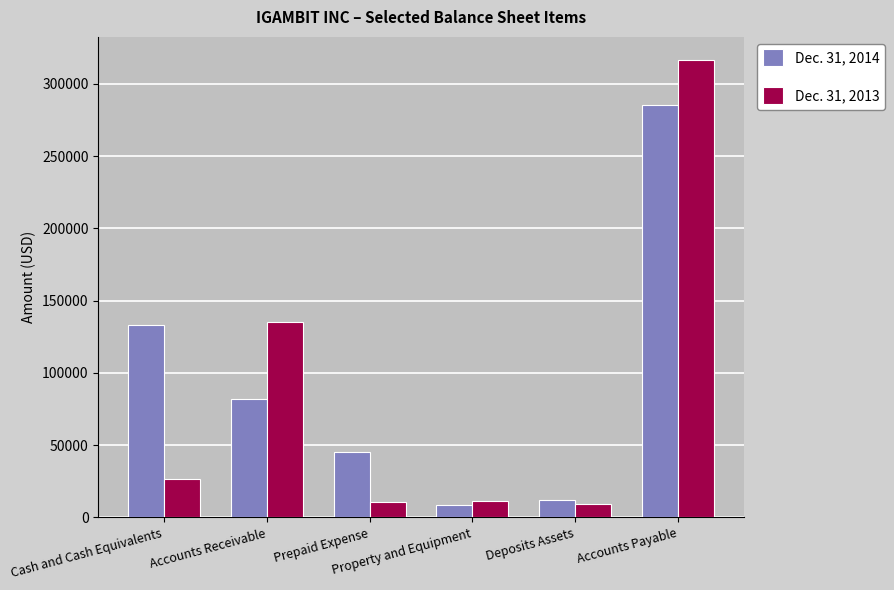

What is the minimum value shown in the chart?

8436